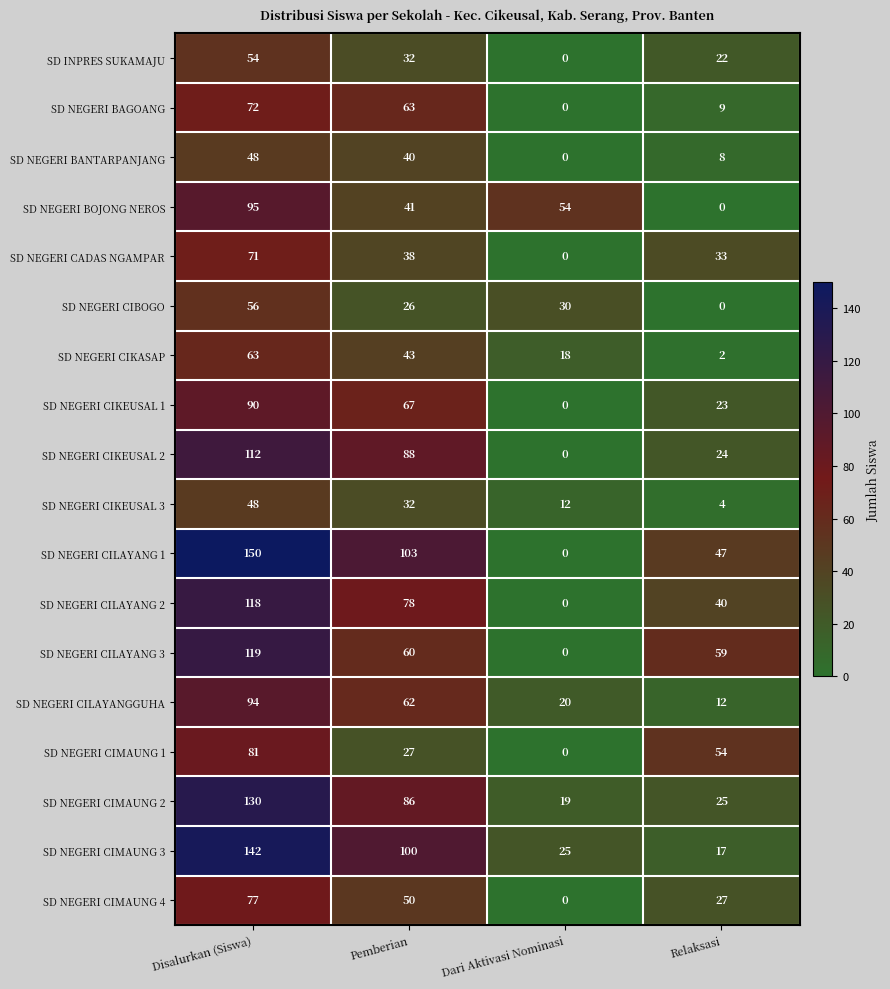

At which category is the sum across all series the highest?

Disalurkan (Siswa)